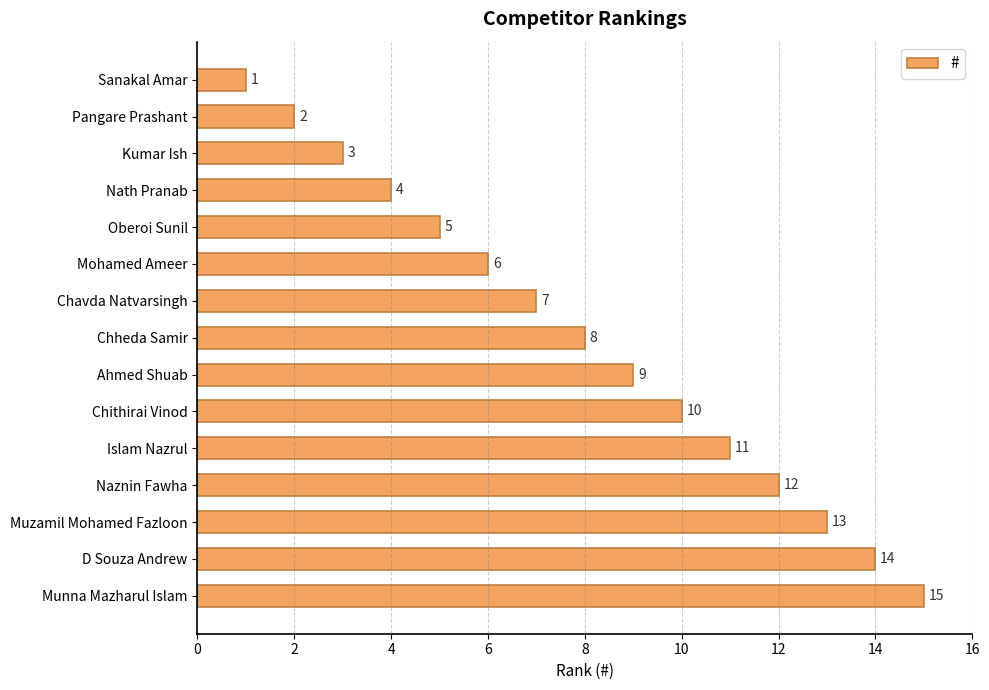

What is the difference between the maximum and minimum values?

14